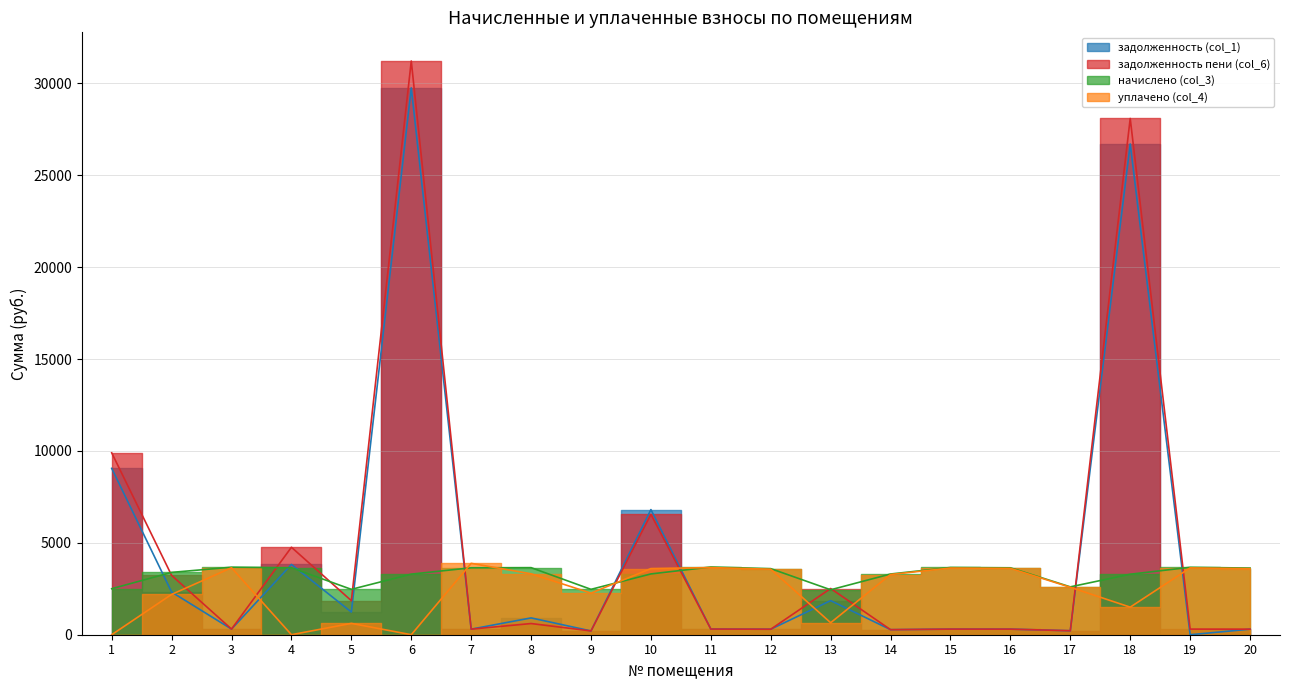

Where does the задолженность (col_1) series first go above 307?

1